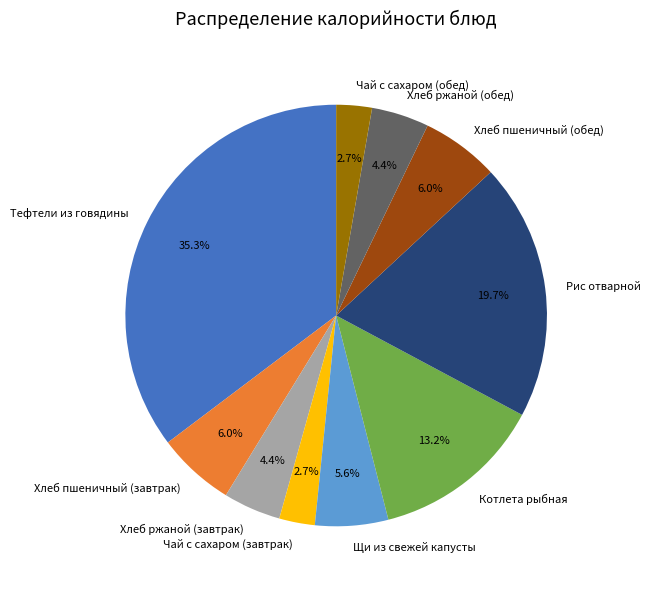

Is there a majority slice in this chart?

No